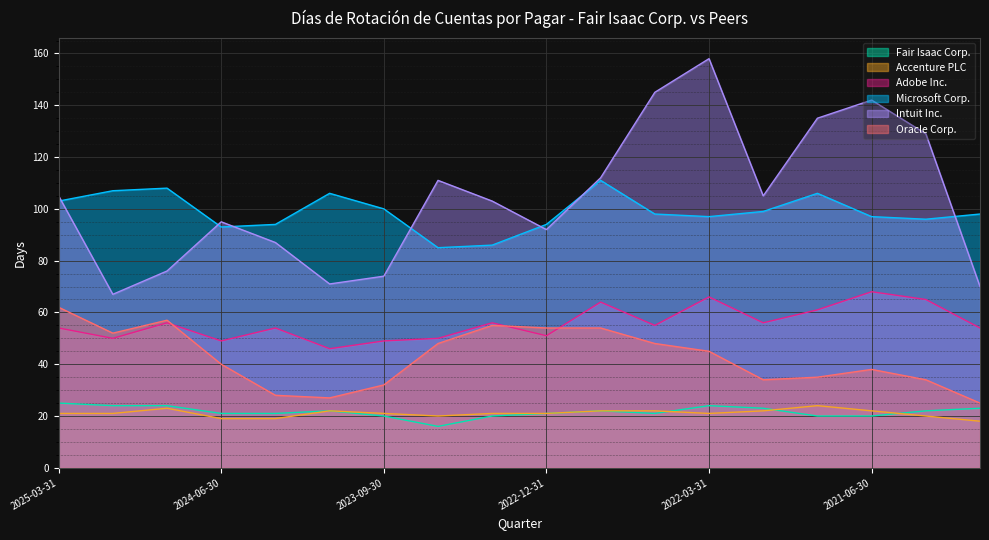

True or false: Adobe Inc. and Oracle Corp. cross at least once.

True